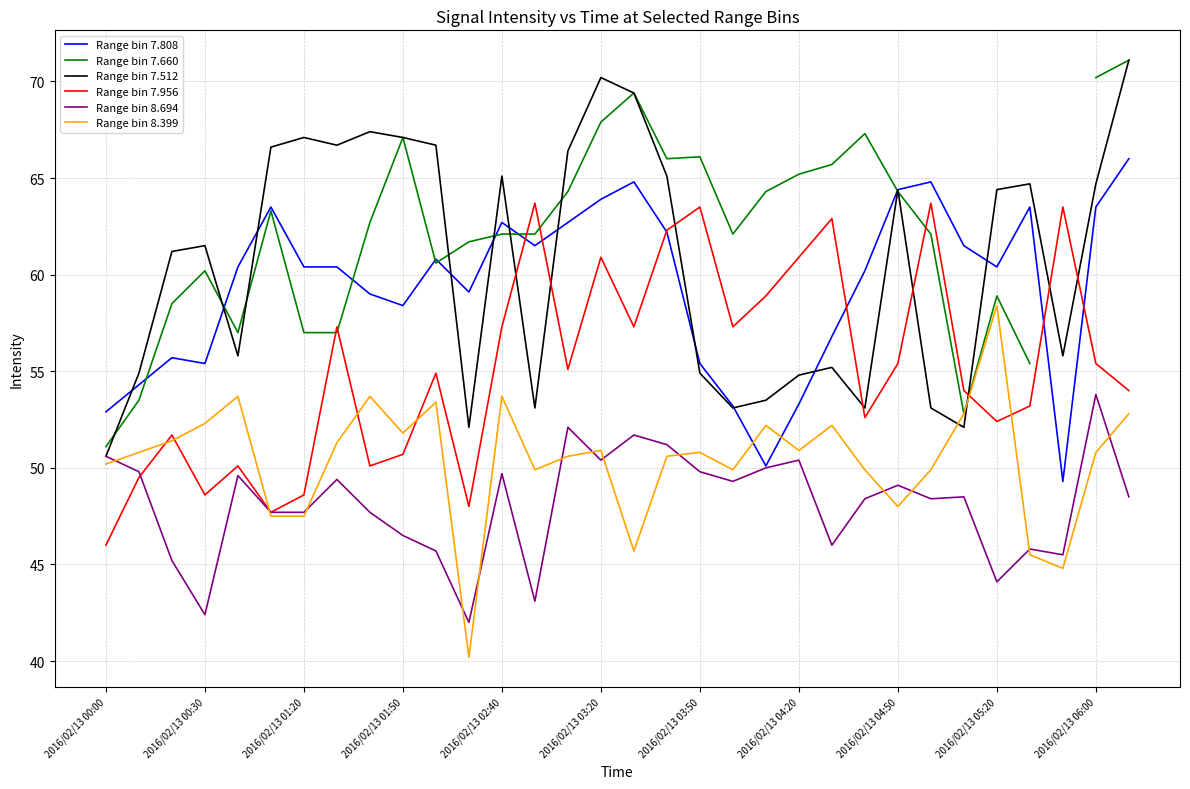

Read the Range bin 8.399 value at 2016/02/13 03:20.

50.9